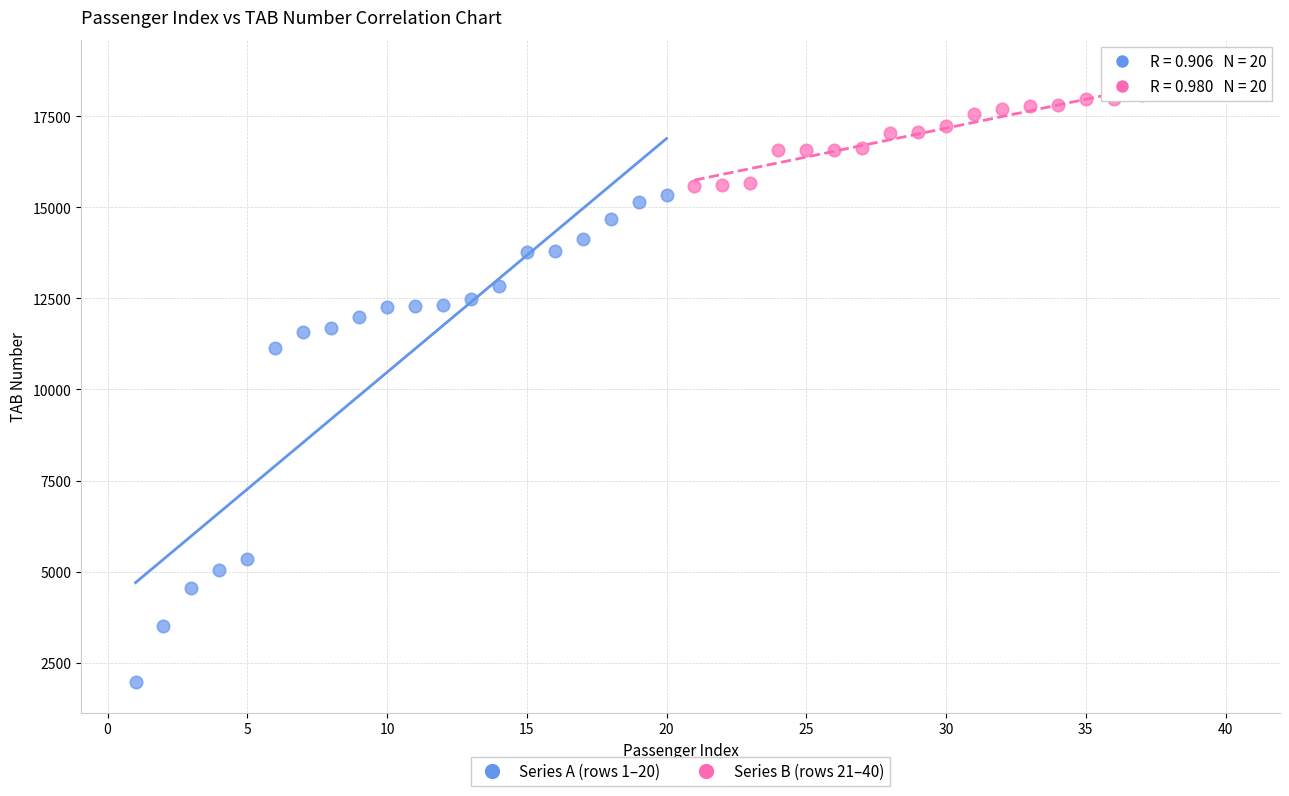

Which series has the largest Y range (max minus min)?

Series A (rows 1–20)